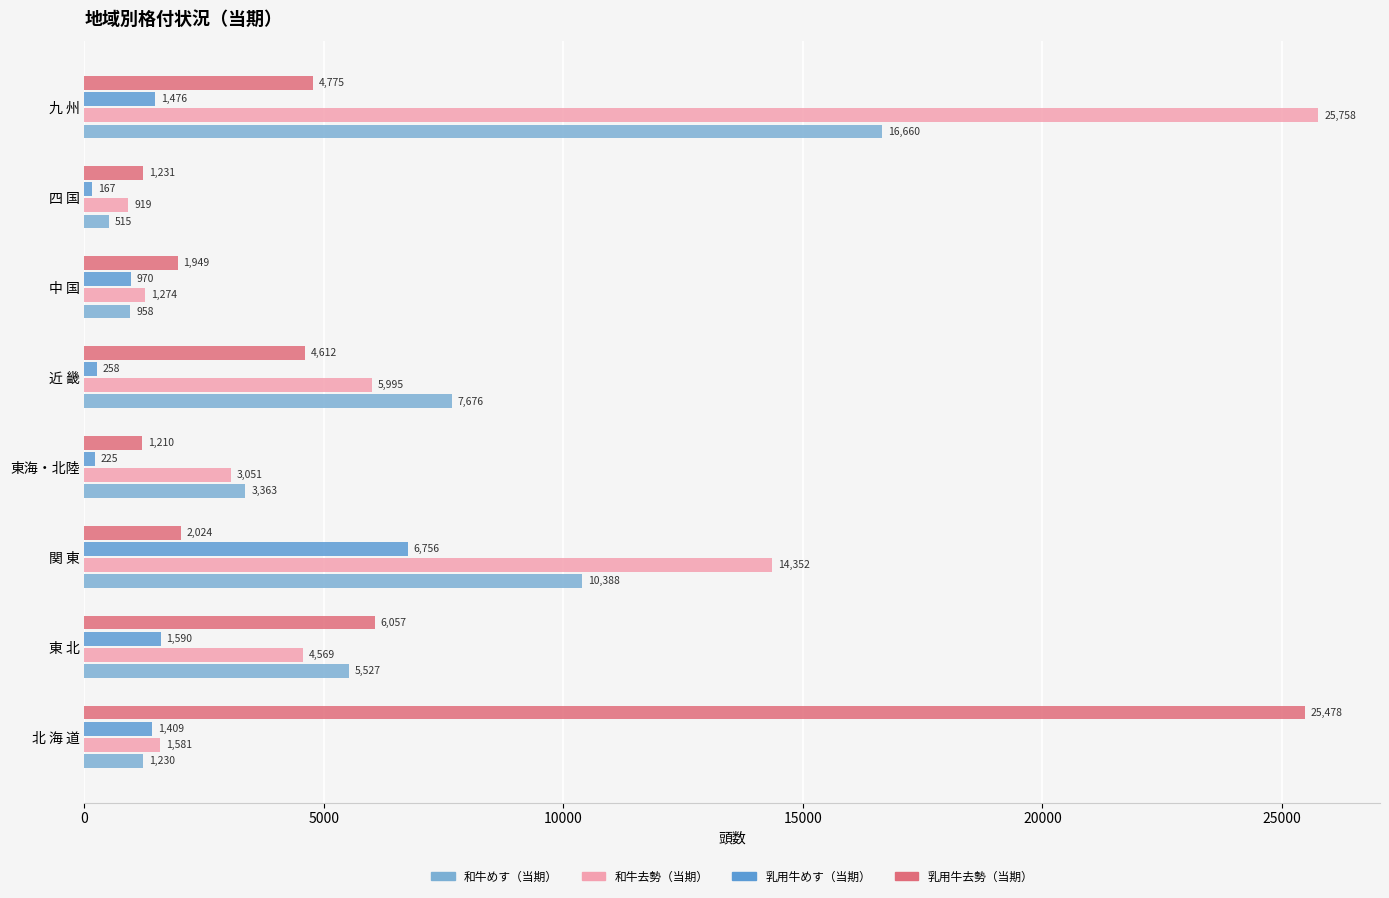

At how many categories does at least one series exceed 18040?

2